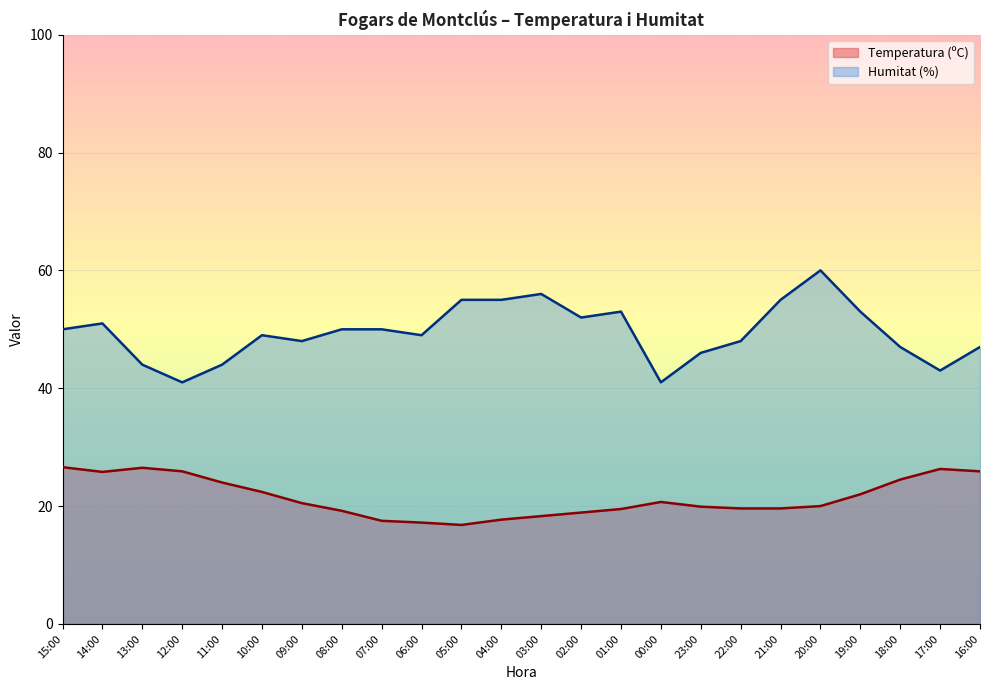

True or false: Temperatura (ºC) and Humitat (%) intersect in this chart.

False